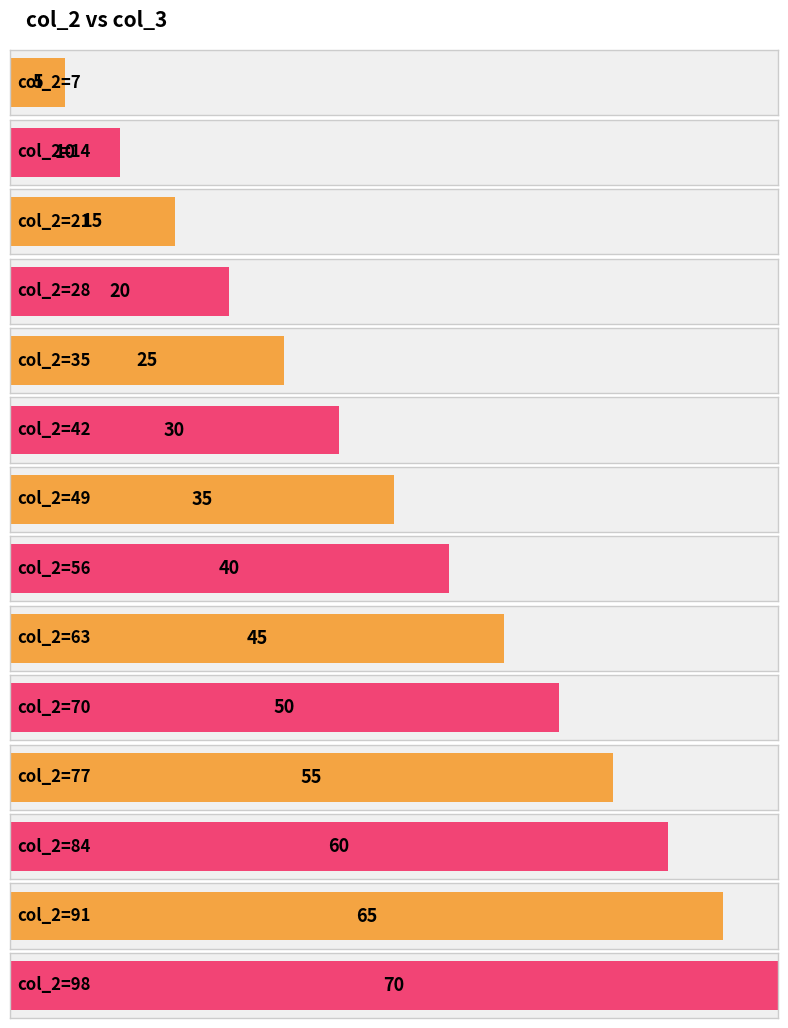

How many values are below 40?

7